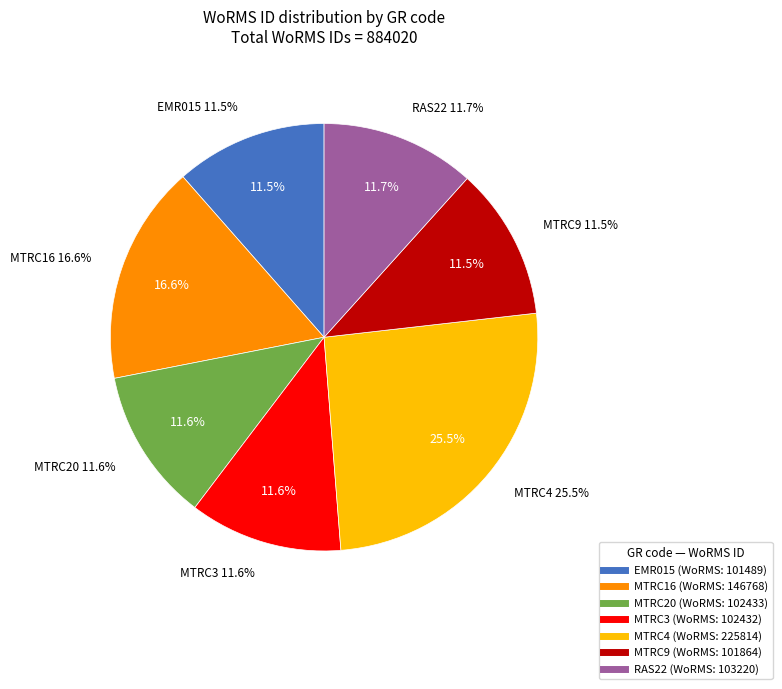

To the nearest percent, what is the combined percentage of MTRC3 and MTRC9?

23%